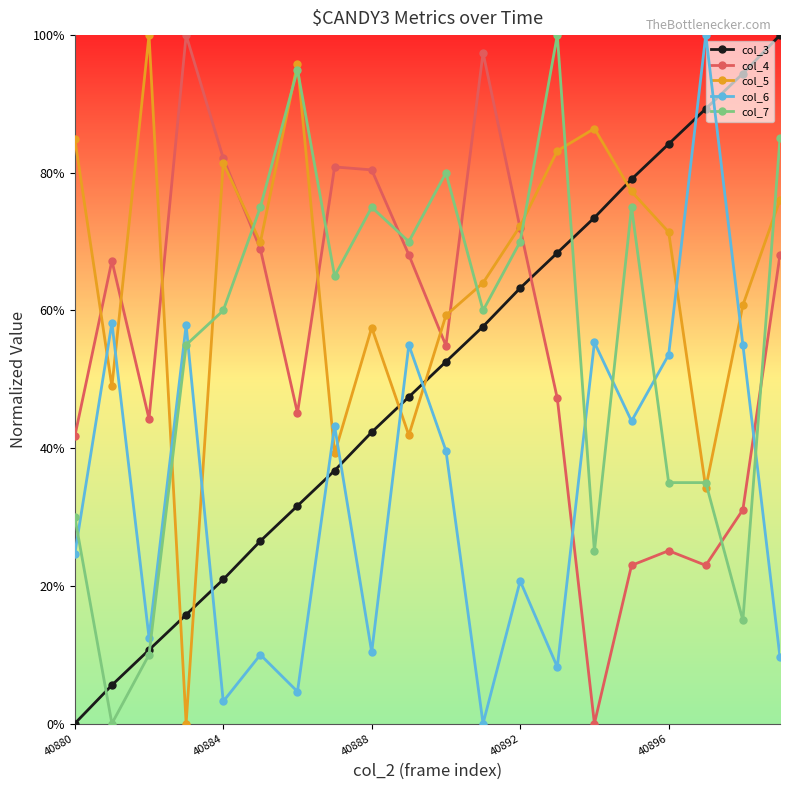

Is this an area chart (filled region under the line)?

No